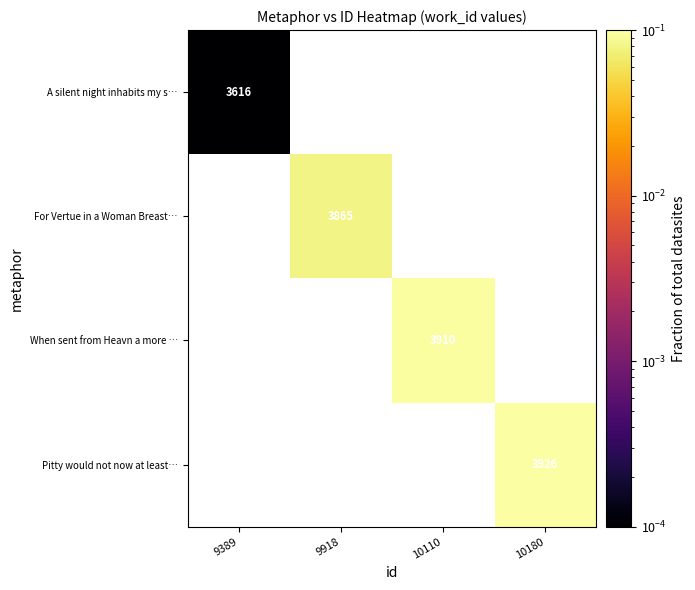

How many distinct data groups are displayed?

4